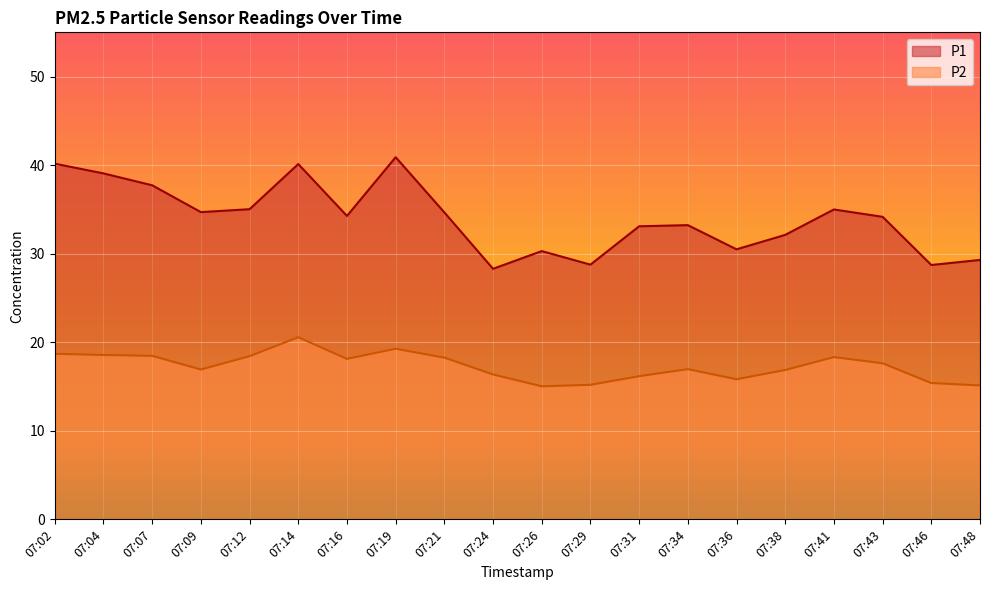

Which series has the largest total across all categories?

P1